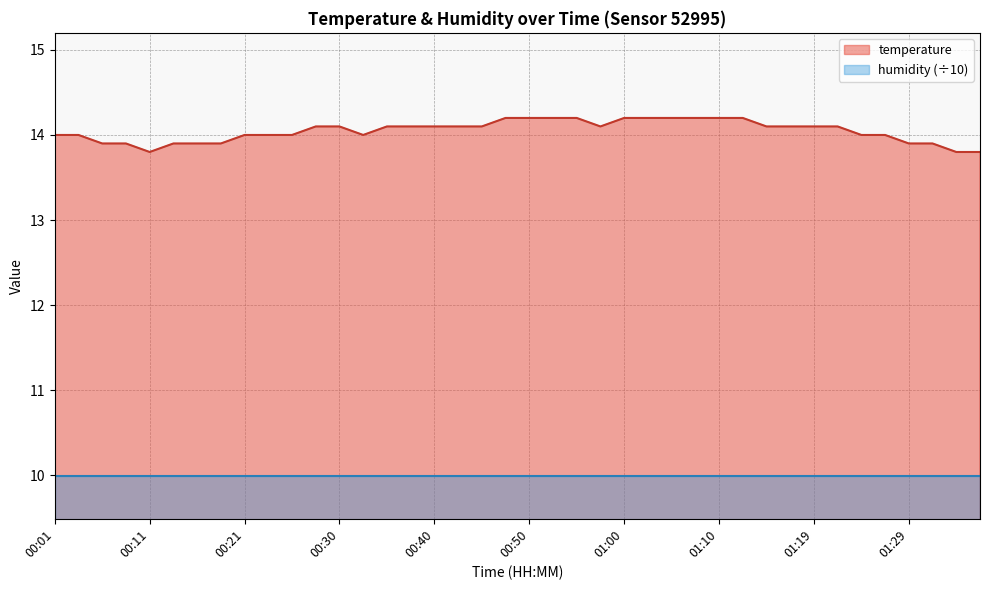

What position from the right is 00:57?

17